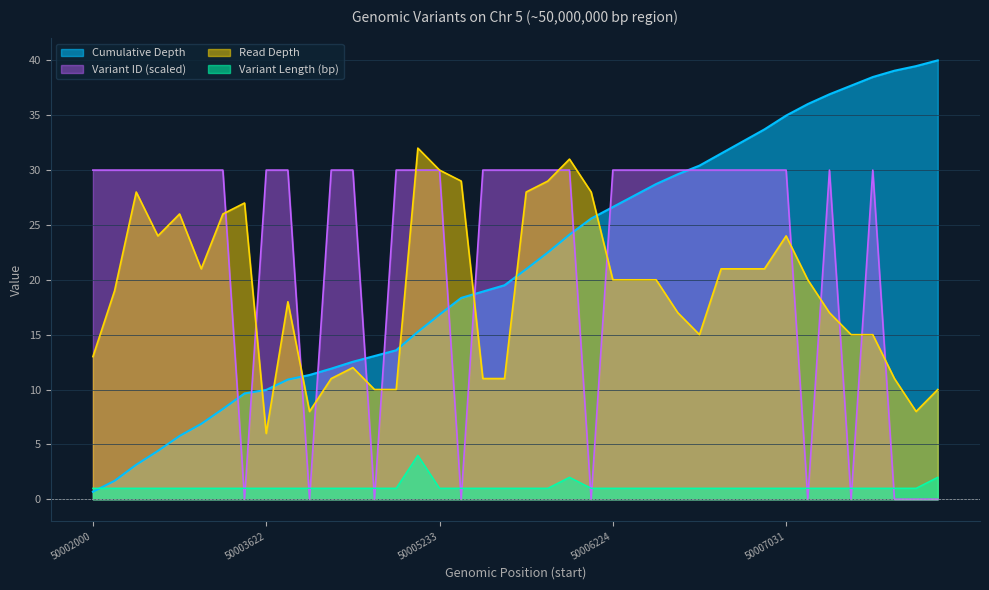

What is the greatest value displayed?

40.0